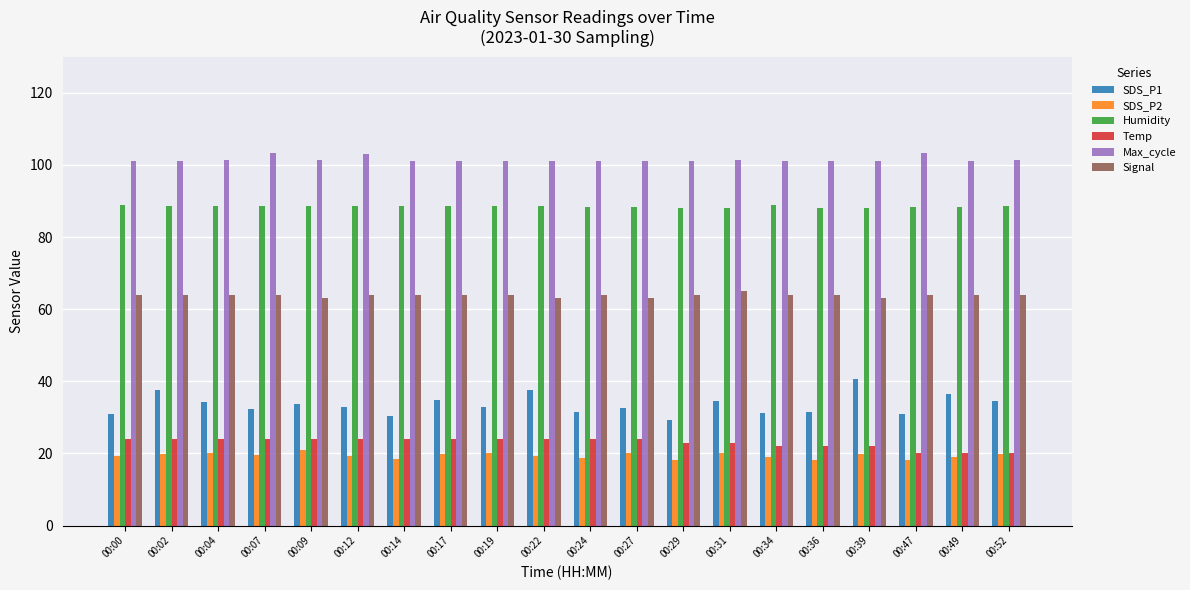

What is the difference between the Max_cycle values at 00:22 and 00:02?

0.1